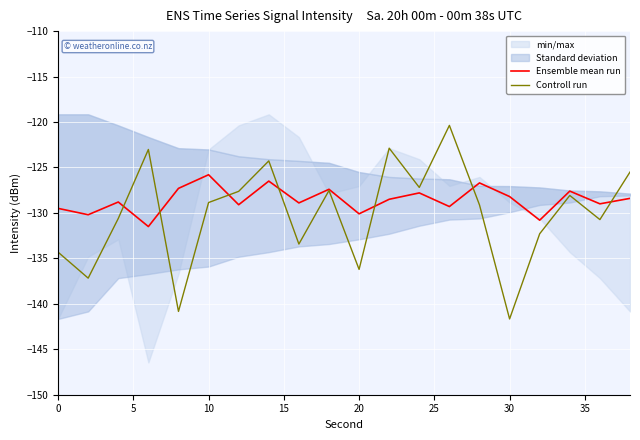

What is the sum of all Ensemble mean run values?

-2571.4